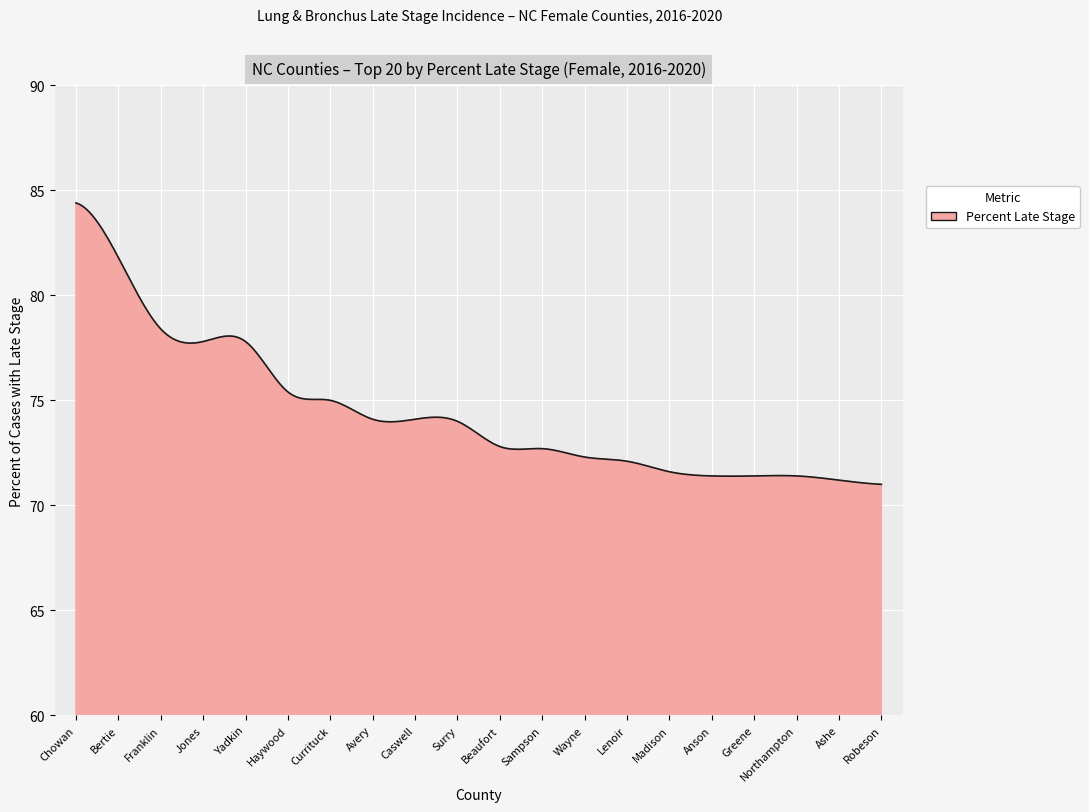

What is the difference between the maximum and minimum values?

13.4